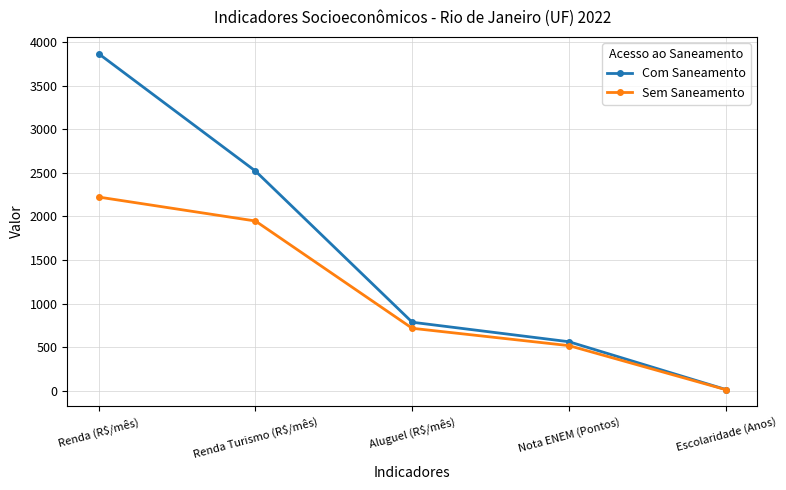

What is the difference between the highest and lowest values at Renda Turismo (R$/mês)?

573.8